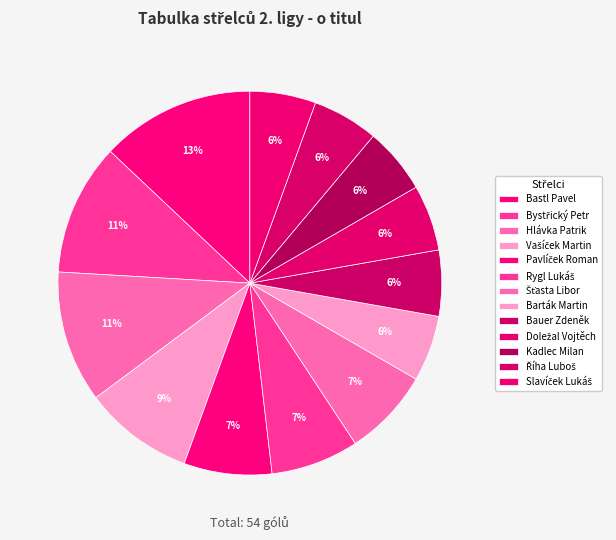

Which slice is the smallest?

Barták Martin